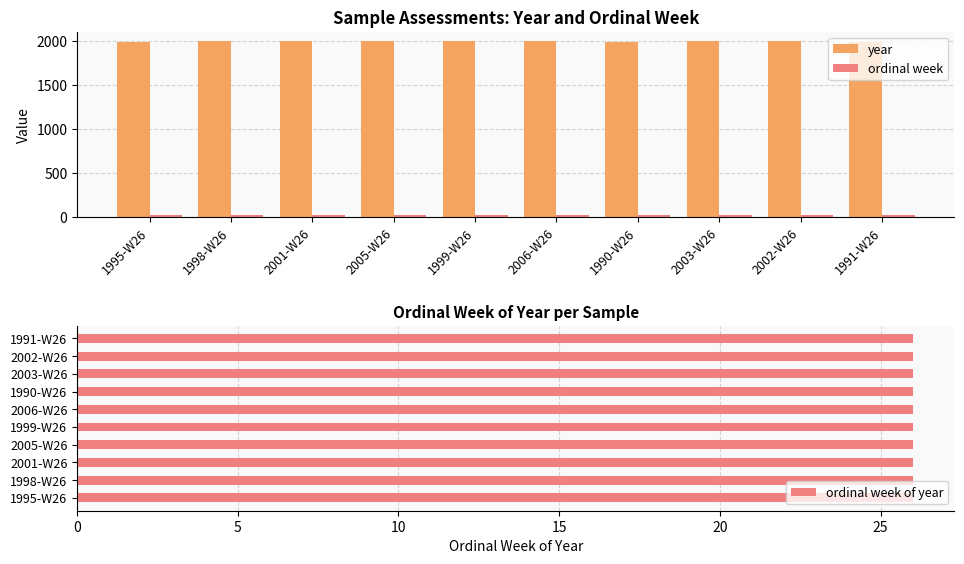

The value of year at 1999-W26 is 1303. True or false?

False